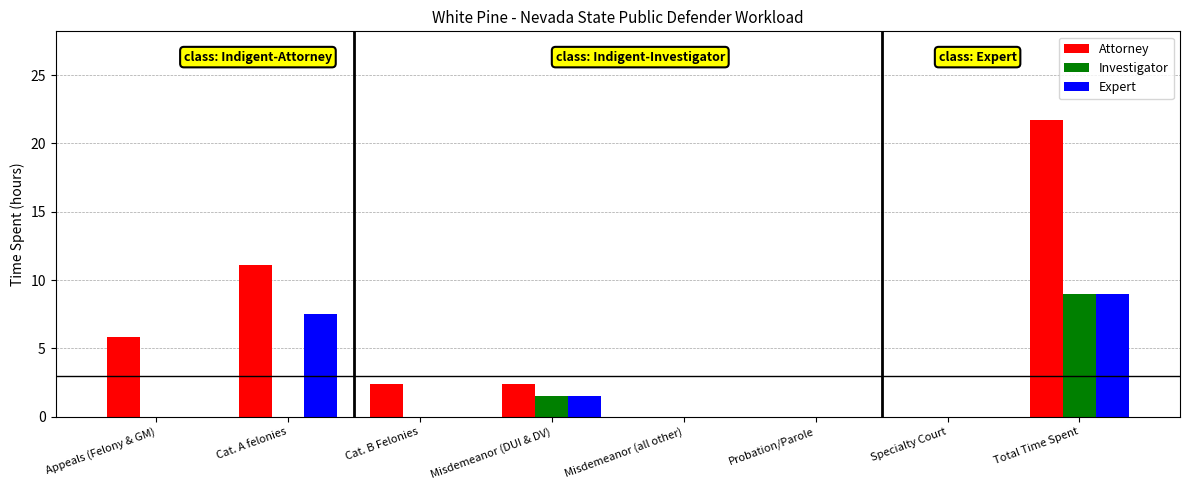

How many values in the Attorney series exceed 2?

5